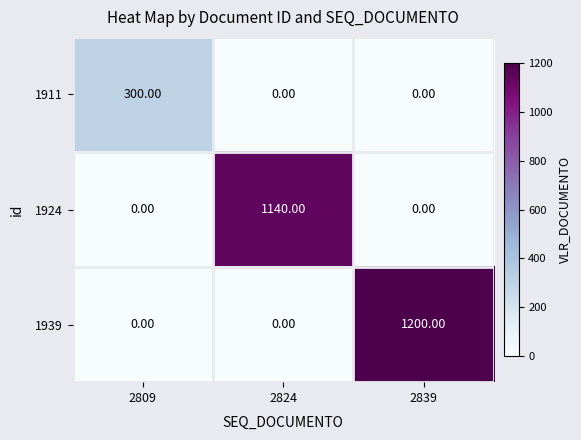

At how many categories does at least one series exceed 120?

3